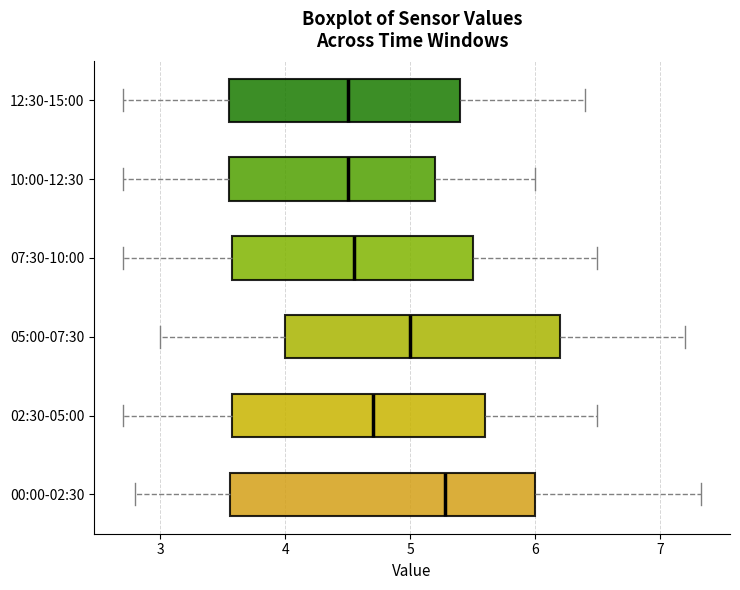

Reading bottom to top, transcribe this box plot: for each box, give where its median line is, the range the box spans, and where its two whiskers end, as read against the x-axis. The values are not printed on the chart, so give them approximately, as read against the axis.

00:00-02:30: median 5.3, box 3.6 to 6.0, whiskers 2.8 to 7.3
02:30-05:00: median 4.7, box 3.6 to 5.6, whiskers 2.7 to 6.5
05:00-07:30: median 5.0, box 4.0 to 6.2, whiskers 3.0 to 7.2
07:30-10:00: median 4.6, box 3.6 to 5.5, whiskers 2.7 to 6.5
10:00-12:30: median 4.5, box 3.6 to 5.2, whiskers 2.7 to 6.0
12:30-15:00: median 4.5, box 3.6 to 5.4, whiskers 2.7 to 6.4